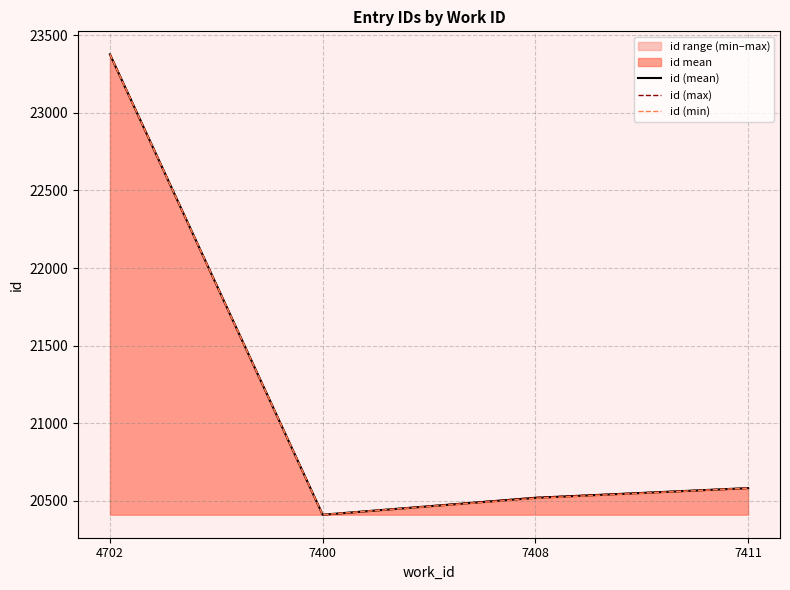

Which series has the widest spread of values?

id (mean)